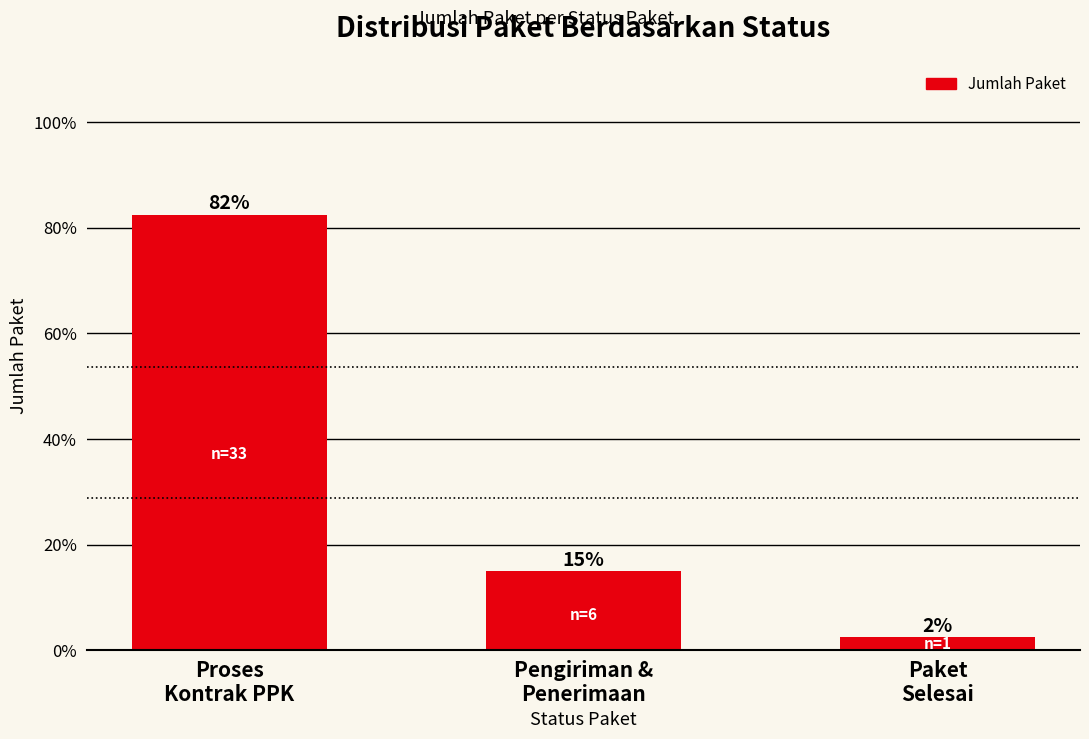

List the labels in order of value, largest first.

Proses
Kontrak PPK, Pengiriman &
Penerimaan, Paket
Selesai